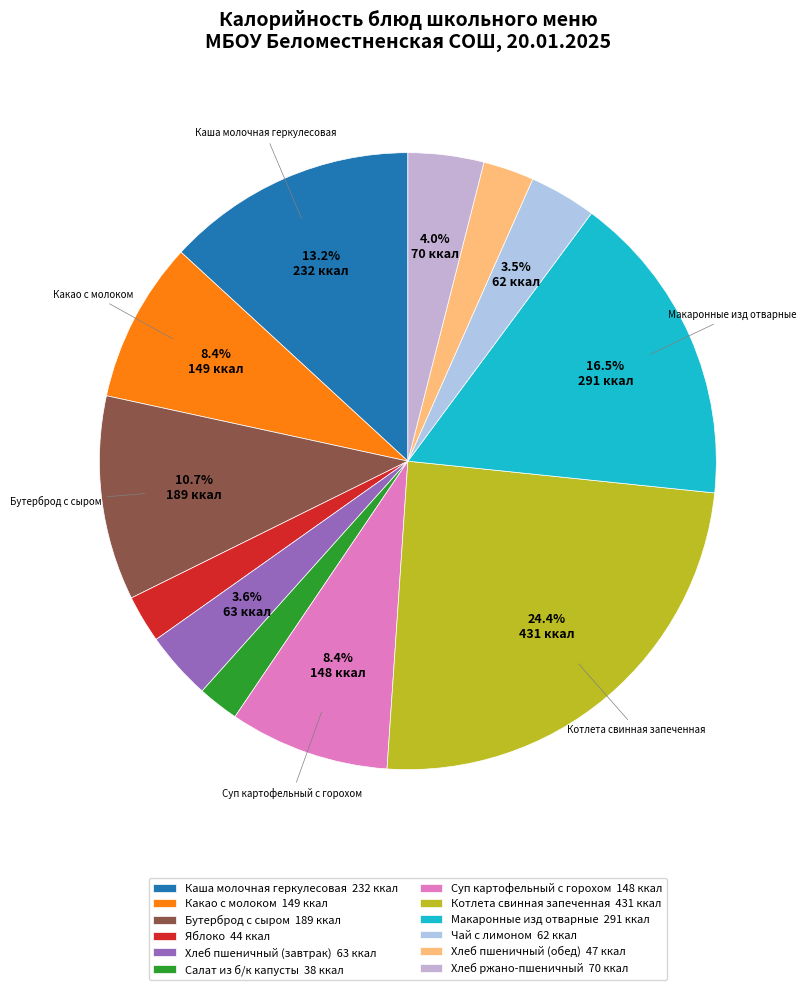

Which has a higher value, Макаронные изд отварные or Каша молочная геркулесовая?

Макаронные изд отварные